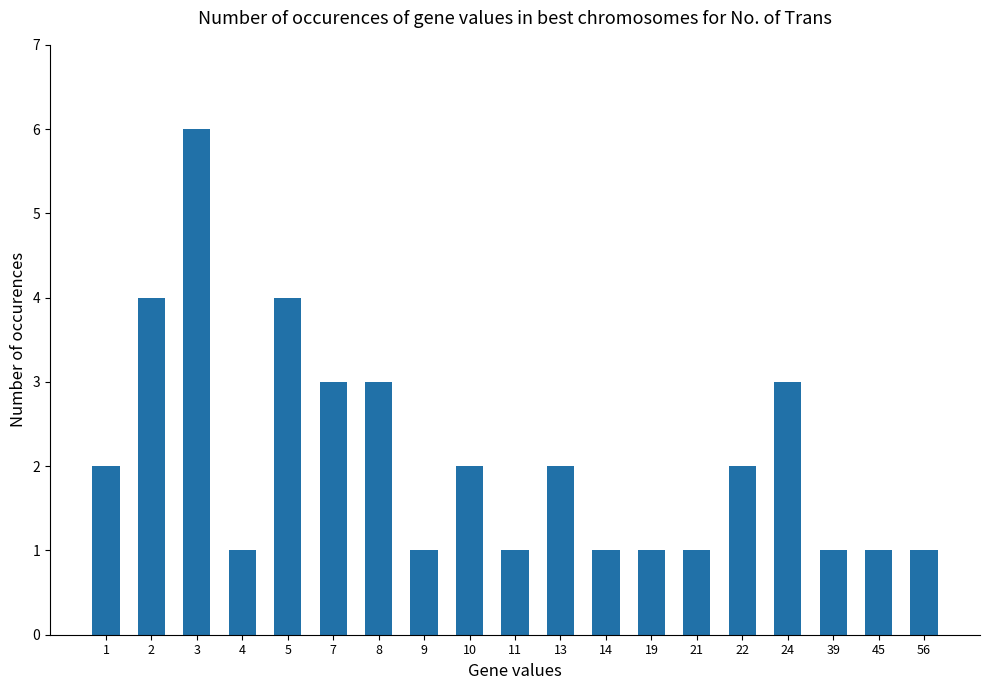

What is the difference between the maximum and minimum values?

5